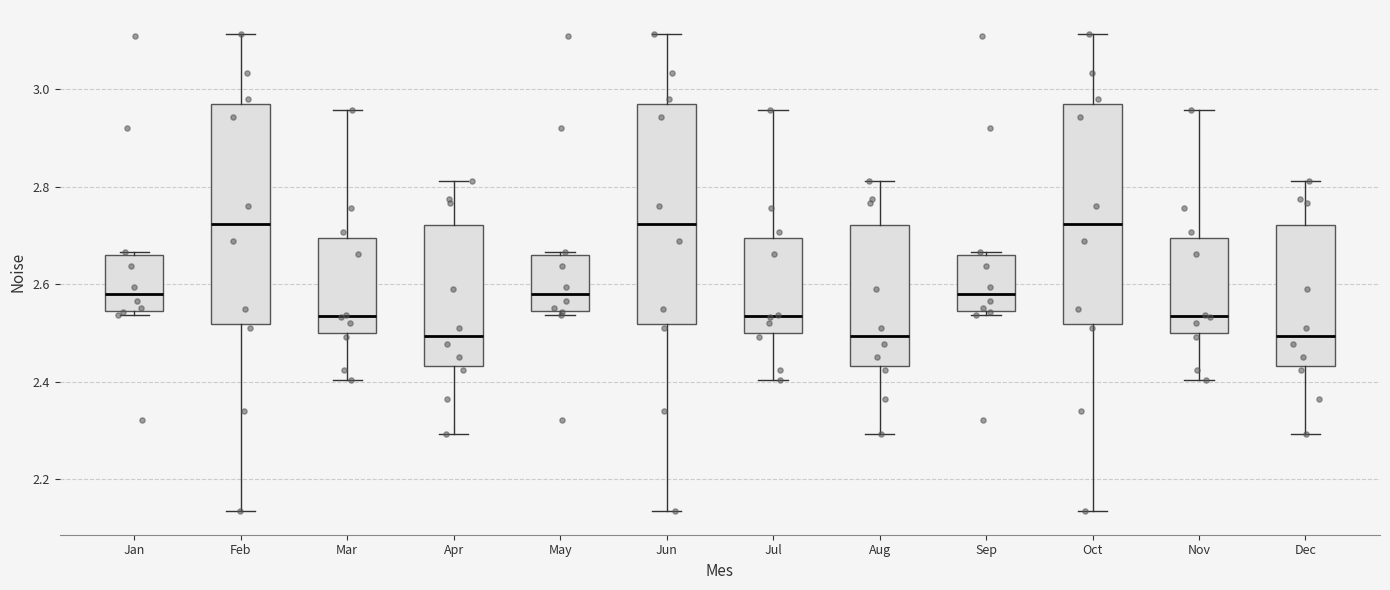

Reading left to right, transcribe this box plot: for each box, give where its median line is, the range the box spans, and where its two whiskers end, as read against the y-axis. The values are not printed on the chart, so give them approximately, as read against the axis.

Jan: median 2.58, box 2.54 to 2.66, whiskers 2.54 (just below the box's lower edge) to 2.66 (just above the box's upper edge)
Feb: median 2.72, box 2.52 to 2.98, whiskers 2.14 to 3.12
Mar: median 2.54, box 2.50 to 2.70, whiskers 2.40 to 2.96
Apr: median 2.50, box 2.44 to 2.72, whiskers 2.30 to 2.82
May: median 2.58, box 2.54 to 2.66, whiskers 2.54 (just below the box's lower edge) to 2.66 (just above the box's upper edge)
Jun: median 2.72, box 2.52 to 2.98, whiskers 2.14 to 3.12
Jul: median 2.54, box 2.50 to 2.70, whiskers 2.40 to 2.96
Aug: median 2.50, box 2.44 to 2.72, whiskers 2.30 to 2.82
Sep: median 2.58, box 2.54 to 2.66, whiskers 2.54 (just below the box's lower edge) to 2.66 (just above the box's upper edge)
Oct: median 2.72, box 2.52 to 2.98, whiskers 2.14 to 3.12
Nov: median 2.54, box 2.50 to 2.70, whiskers 2.40 to 2.96
Dec: median 2.50, box 2.44 to 2.72, whiskers 2.30 to 2.82